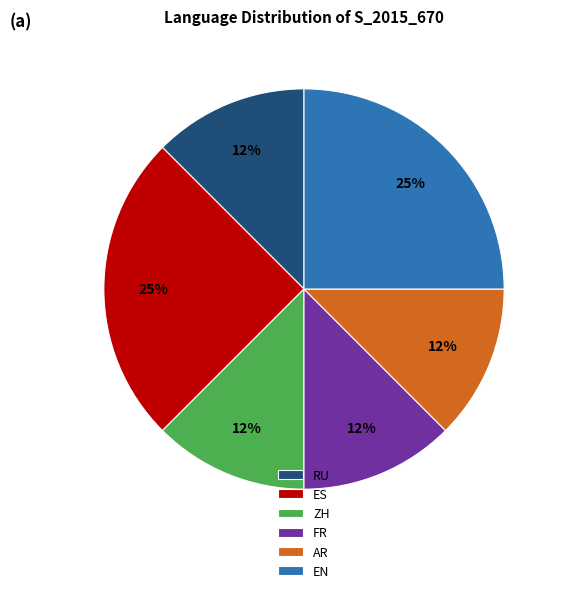

Count the number of slices in the pie.

6